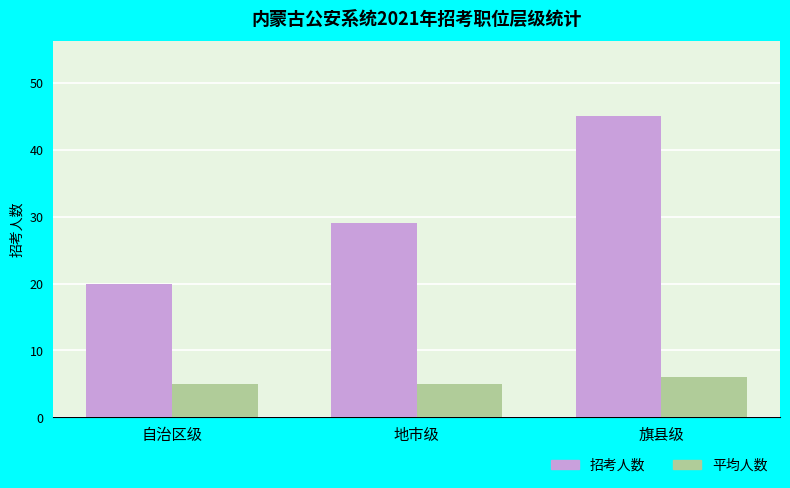

Reading left to right, list all the values displayed in this chart.

招考人数: 20	29	45
平均人数: 5	5	6